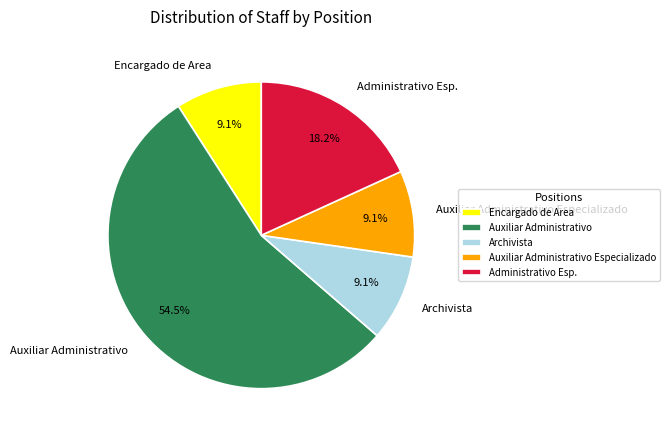

To the nearest percent, what is the combined percentage of Auxiliar Administrativo Especializado and Administrativo Esp.?

27%